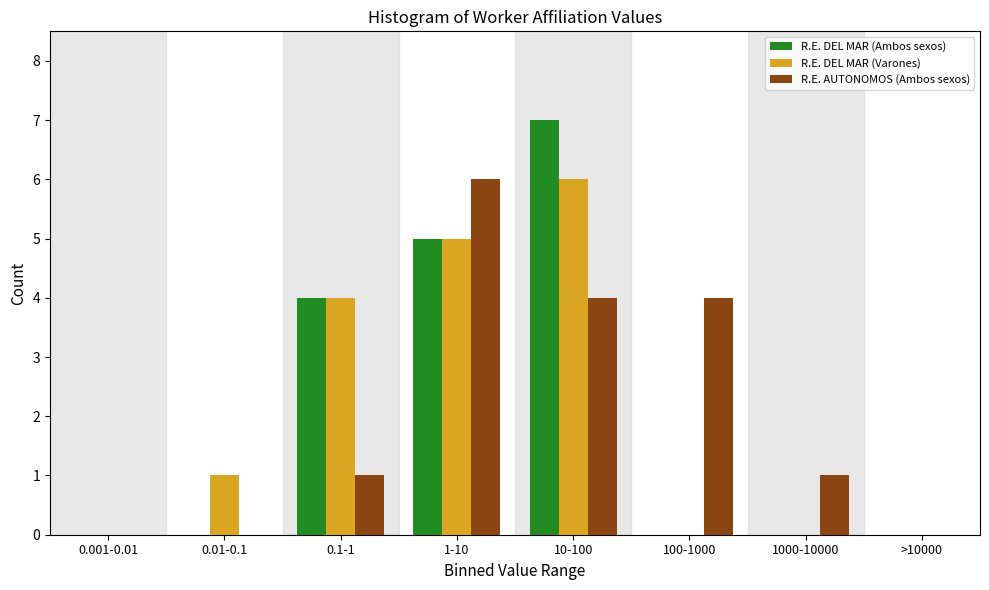

Reading right to left, list all the values displayed in this chart.

R.E. DEL MAR (Ambos sexos): >10000=0	1000-10000=0	100-1000=0	10-100=7	1-10=5	0.1-1=4	0.01-0.1=0	0.001-0.01=0
R.E. DEL MAR (Varones): >10000=0	1000-10000=0	100-1000=0	10-100=6	1-10=5	0.1-1=4	0.01-0.1=1	0.001-0.01=0
R.E. AUTONOMOS (Ambos sexos): >10000=0	1000-10000=1	100-1000=4	10-100=4	1-10=6	0.1-1=1	0.01-0.1=0	0.001-0.01=0